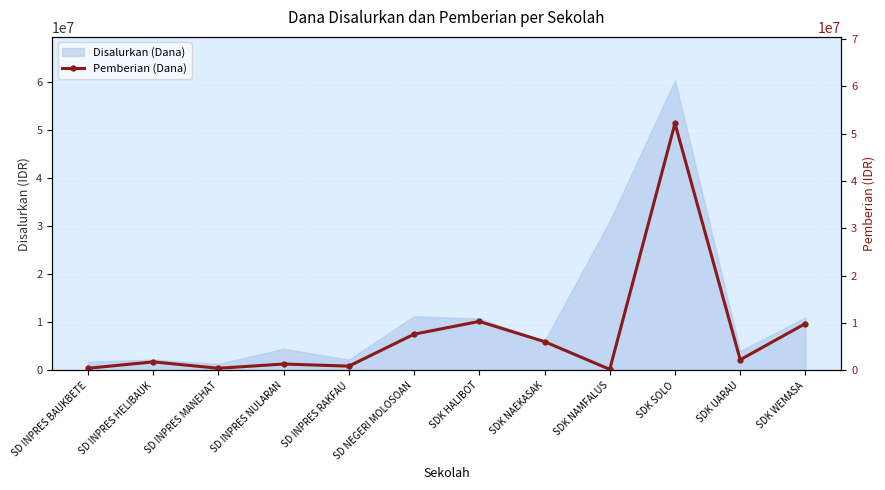

How many data points does each series have?

12